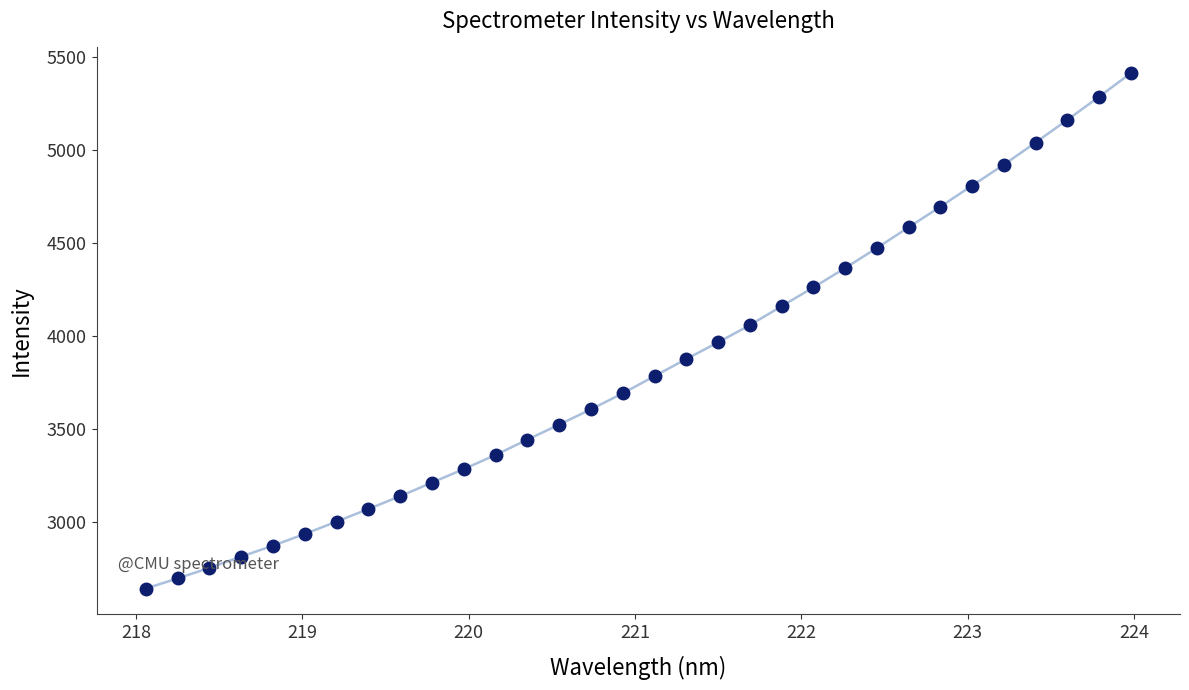

What is the value of the 15th point from the left?

3605.1